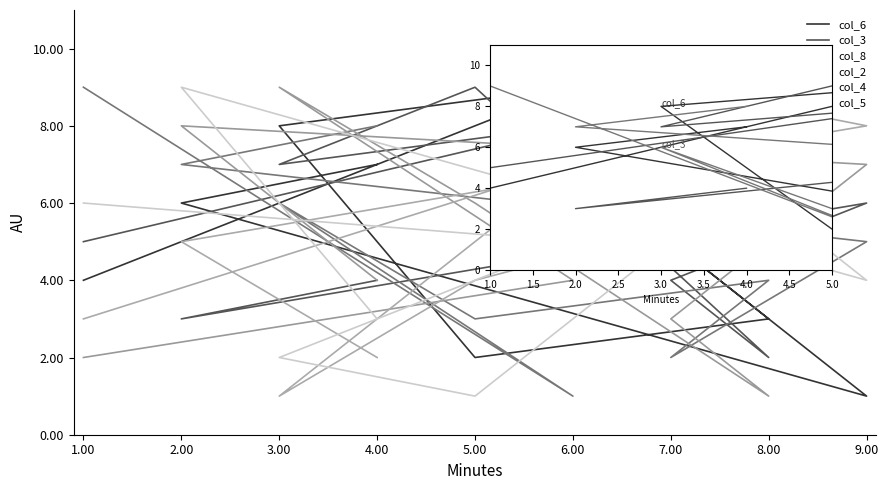

What is the minimum value shown in the chart?

1